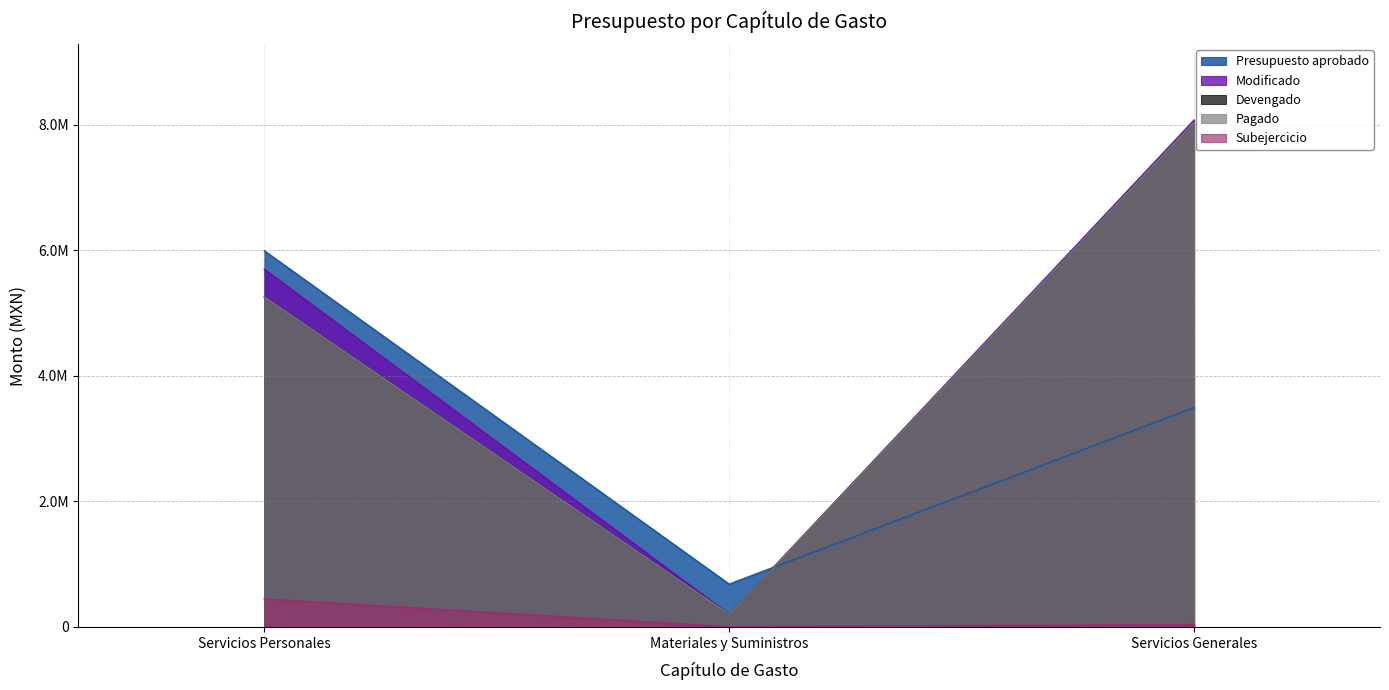

What is the minimum value shown in the chart?

1459.4